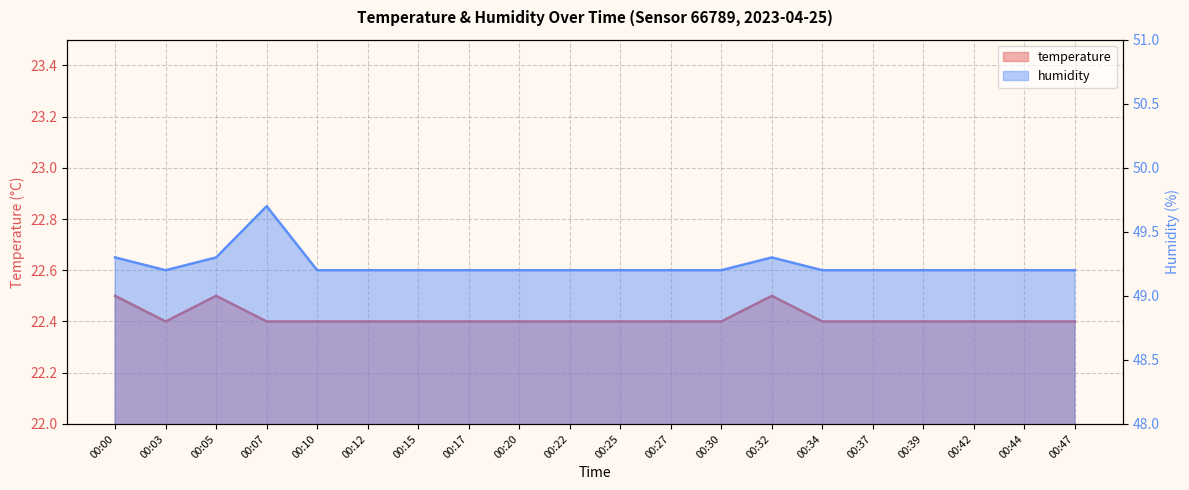

What is the average value of the humidity series?

49.2